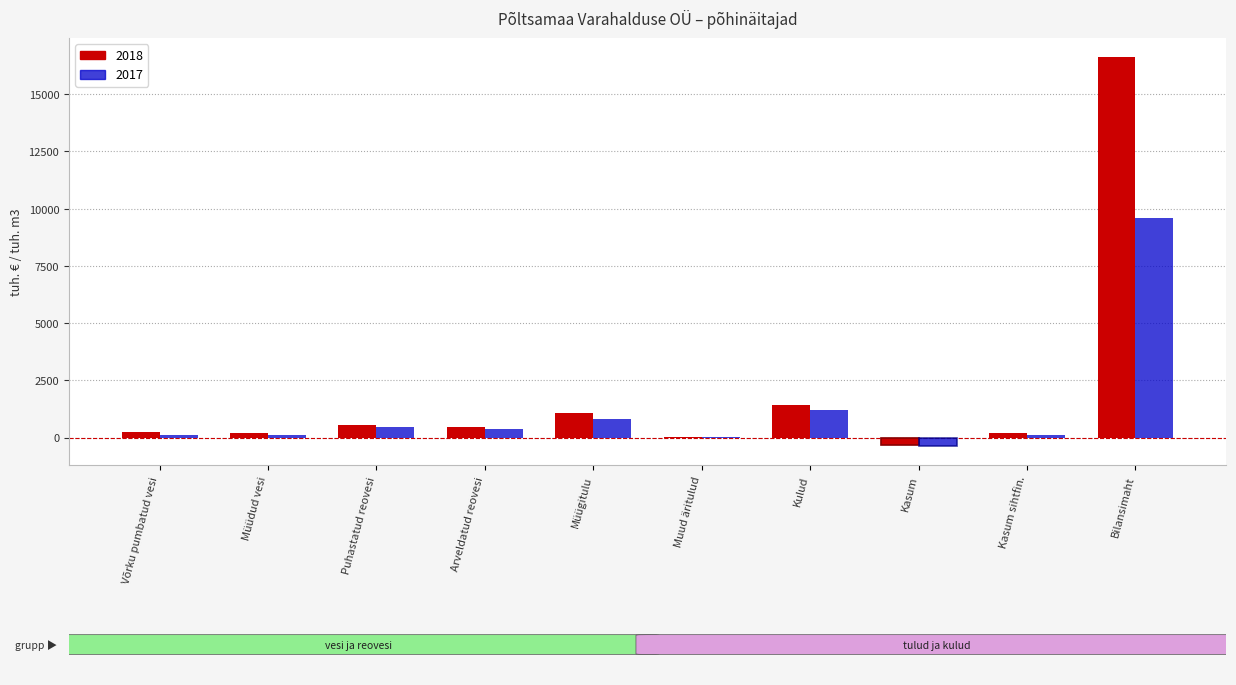

How many values in the 2017 series exceed 361?

5